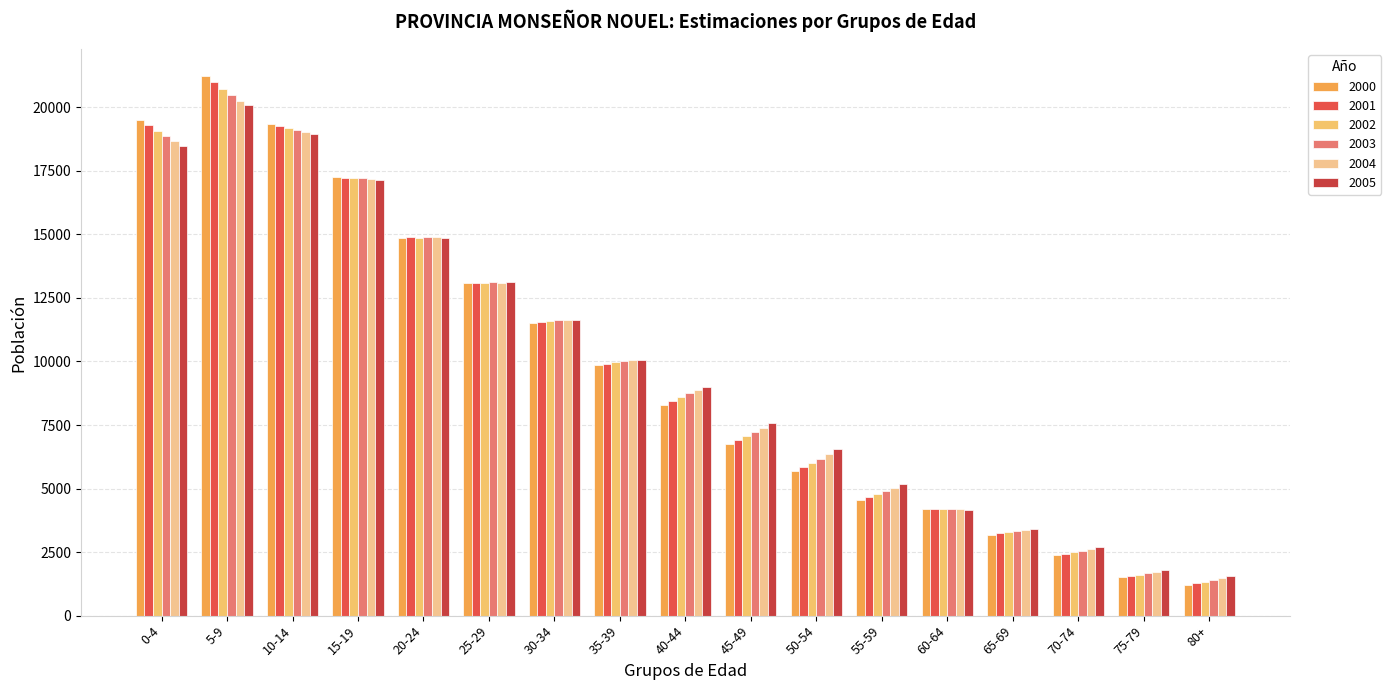

Reading right to left, transcribe all the data shown in this chart.

2000: 80+=1205	75-79=1514	70-74=2369	65-69=3190	60-64=4199	55-59=4550	50-54=5683	45-49=6762	40-44=8301	35-39=9858	30-34=11516	25-29=13081	20-24=14868	15-19=17254	10-14=19330	5-9=21227	0-4=19499
2001: 80+=1265	75-79=1564	70-74=2430	65-69=3236	60-64=4199	55-59=4666	50-54=5847	45-49=6912	40-44=8441	35-39=9910	30-34=11552	25-29=13104	20-24=14881	15-19=17235	10-14=19256	5-9=21000	0-4=19296
2002: 80+=1330	75-79=1614	70-74=2487	65-69=3285	60-64=4189	55-59=4784	50-54=6005	45-49=7072	40-44=8598	35-39=9973	30-34=11589	25-29=13091	20-24=14868	15-19=17231	10-14=19198	5-9=20720	0-4=19084
2003: 80+=1397	75-79=1667	70-74=2553	65-69=3331	60-64=4186	55-59=4905	50-54=6178	45-49=7229	40-44=8740	35-39=10021	30-34=11618	25-29=13110	20-24=14908	15-19=17212	10-14=19122	5-9=20491	0-4=18880
2004: 80+=1469	75-79=1721	70-74=2617	65-69=3378	60-64=4178	55-59=5032	50-54=6363	45-49=7394	40-44=8881	35-39=10058	30-34=11630	25-29=13102	20-24=14887	15-19=17192	10-14=19046	5-9=20260	0-4=18674
2005: 80+=1543	75-79=1777	70-74=2689	65-69=3420	60-64=4170	55-59=5163	50-54=6570	45-49=7561	40-44=9007	35-39=10073	30-34=11625	25-29=13110	20-24=14860	15-19=17156	10-14=18954	5-9=20082	0-4=18476